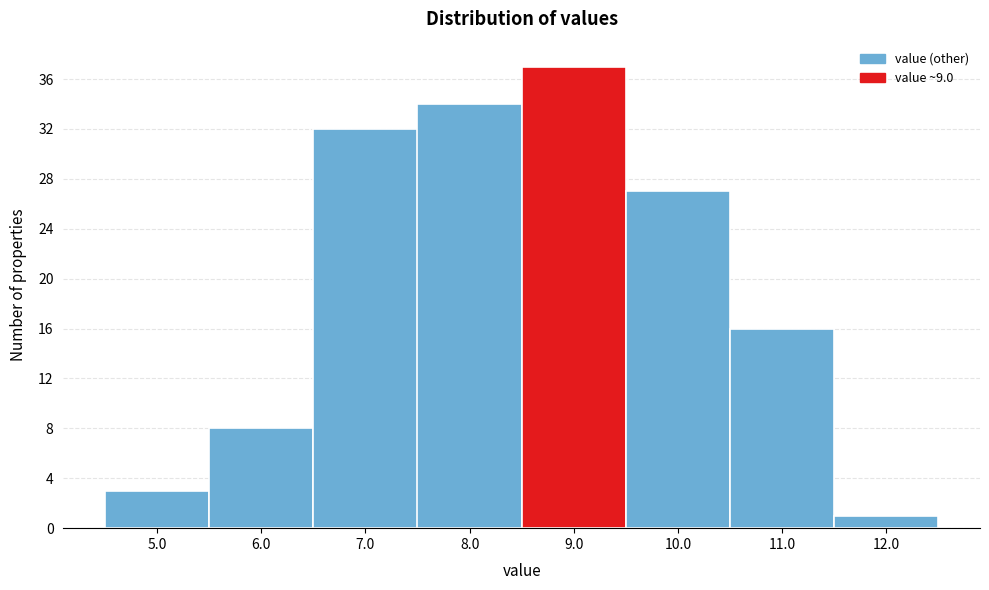

Reading left to right, extract all data points from this chart.

3	8	32	34	37	27	16	1